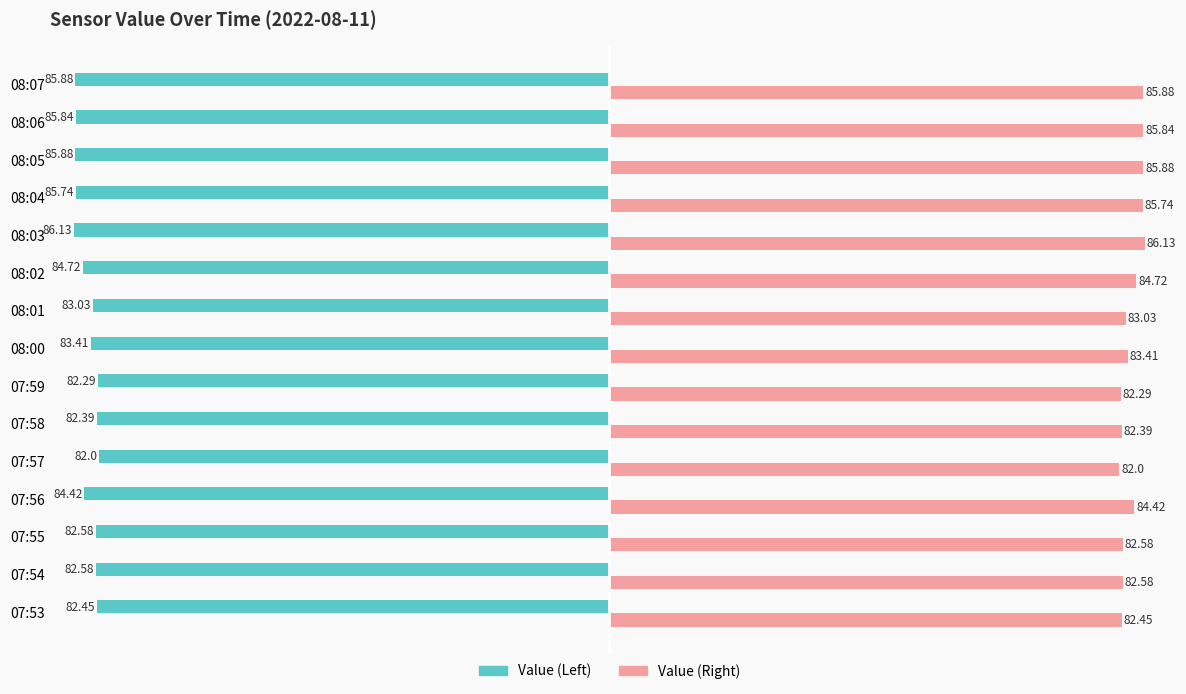

At which category does the chart reach its peak across all series?

08:03